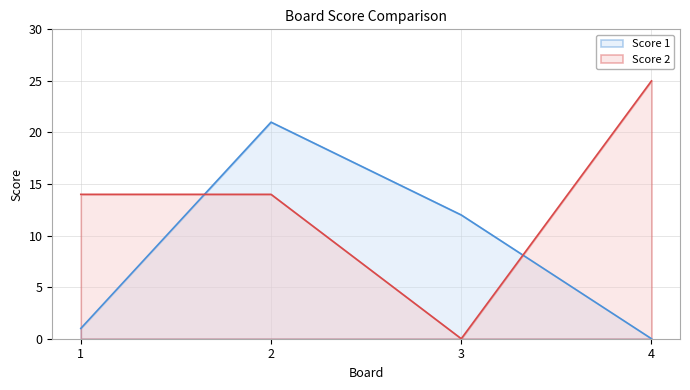

The Score 2 series shows 25 at 4. True or false?

True